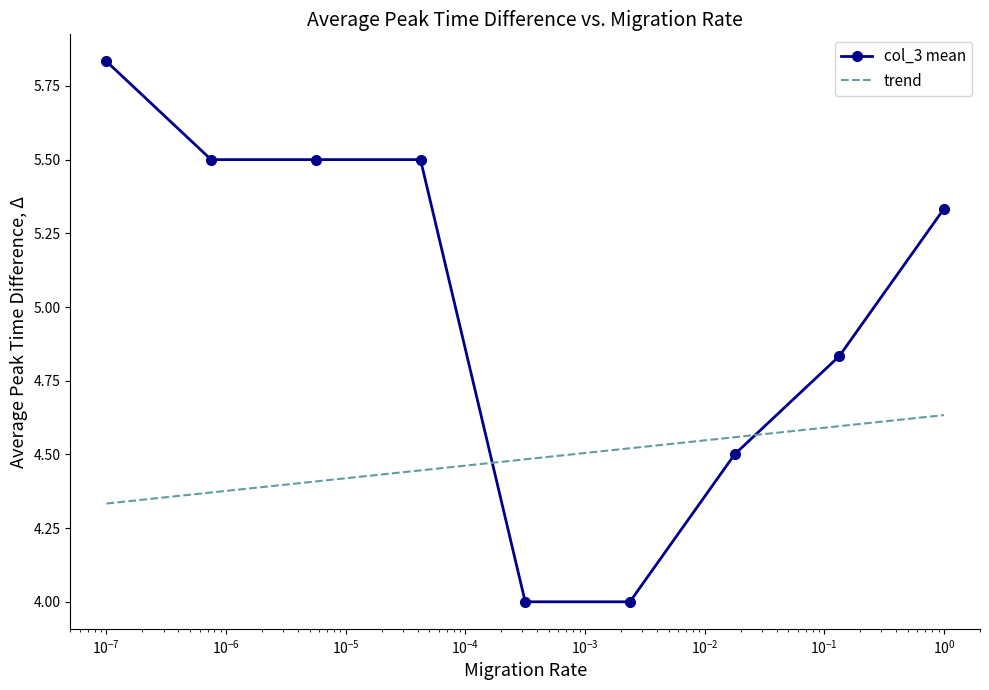

Rank the series by their maximum value, from highest to lowest.

col_3 mean, trend